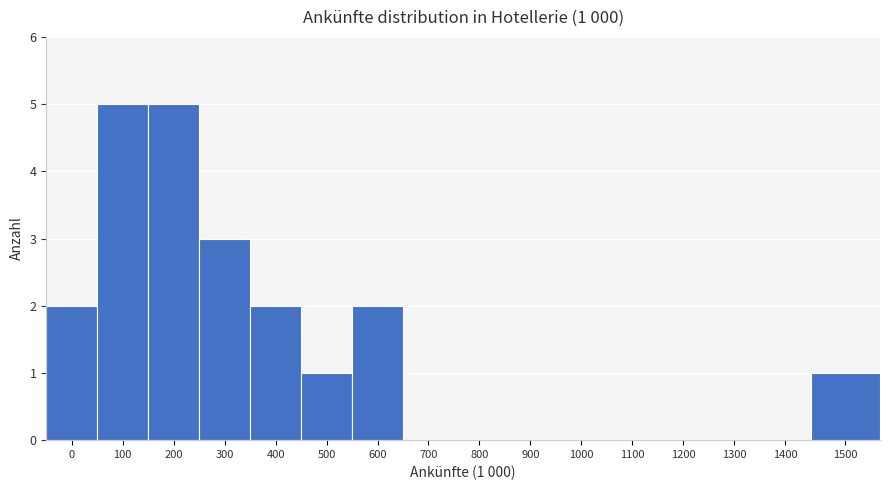

Reading left to right, transcribe all the data shown in this chart.

0=2	100=5	200=5	300=3	400=2	500=1	600=2	700=0	800=0	900=0	1000=0	1100=0	1200=0	1300=0	1400=0	1500=1